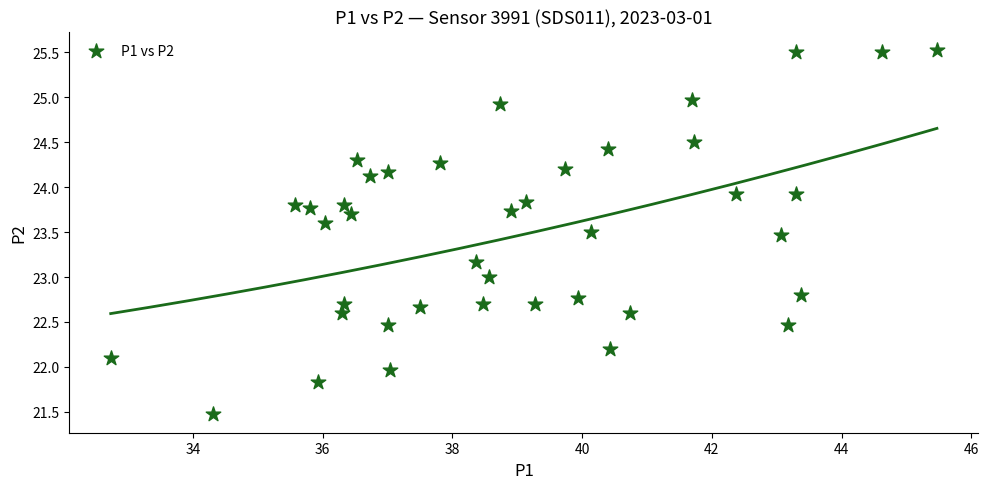

What is the range of Y values (max minus min)?

4.1